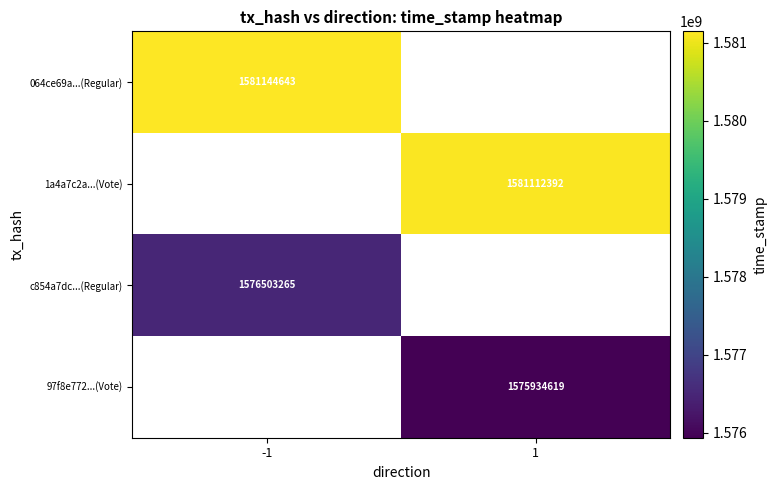

The 97f8e772...(Vote) series shows 1575934619 at 1. True or false?

True